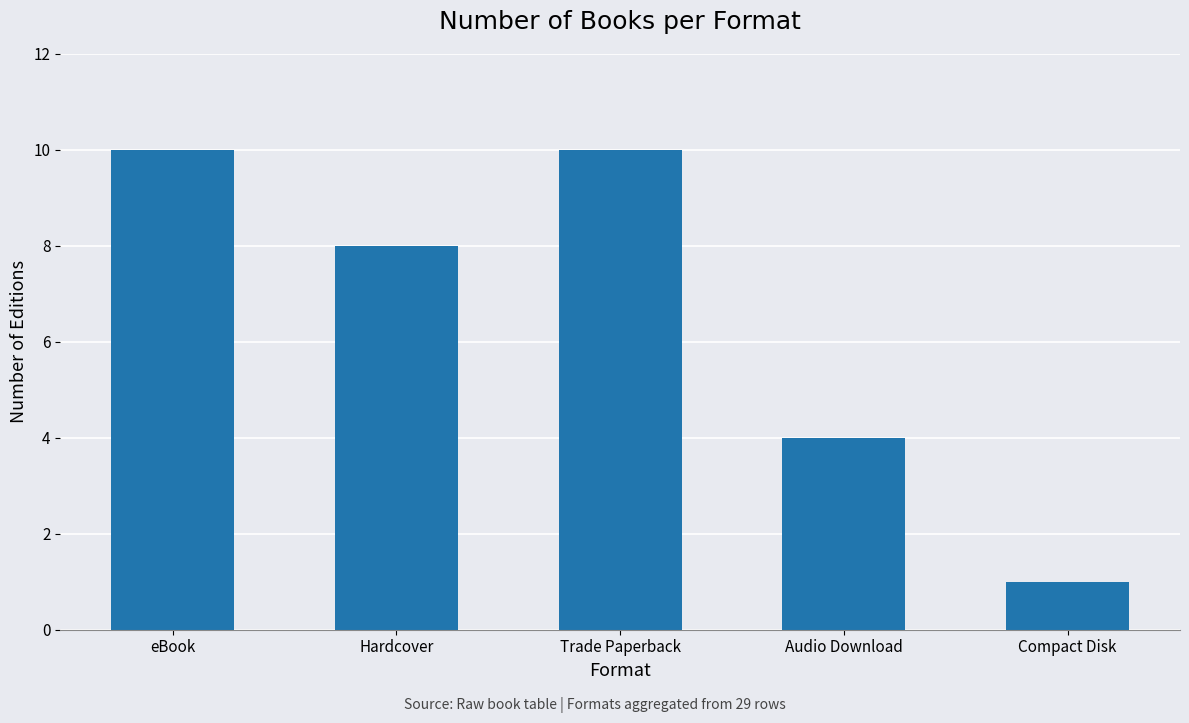

What is the ratio of the value at Trade Paperback to the value at eBook?

1.0